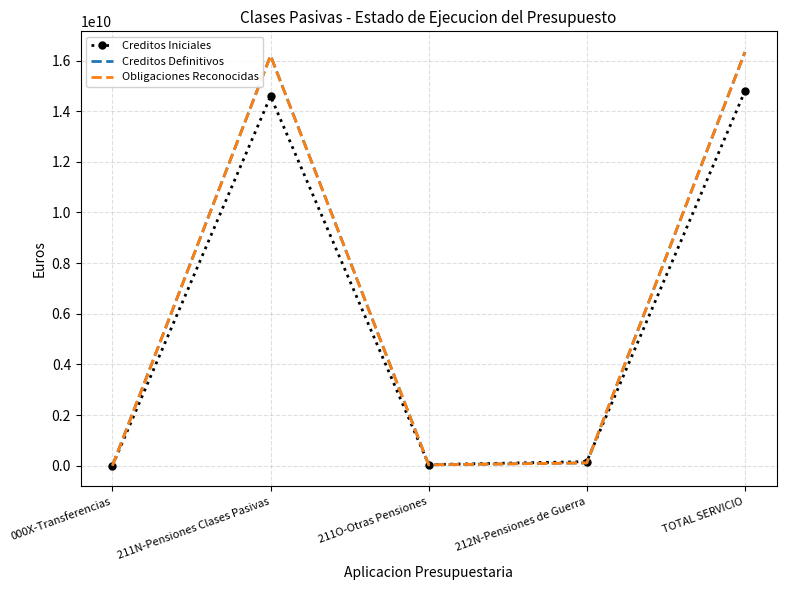

What is the difference between the Obligaciones Reconocidas values at 211O-Otras Pensiones and 000X-Transferencias?

32672249.1